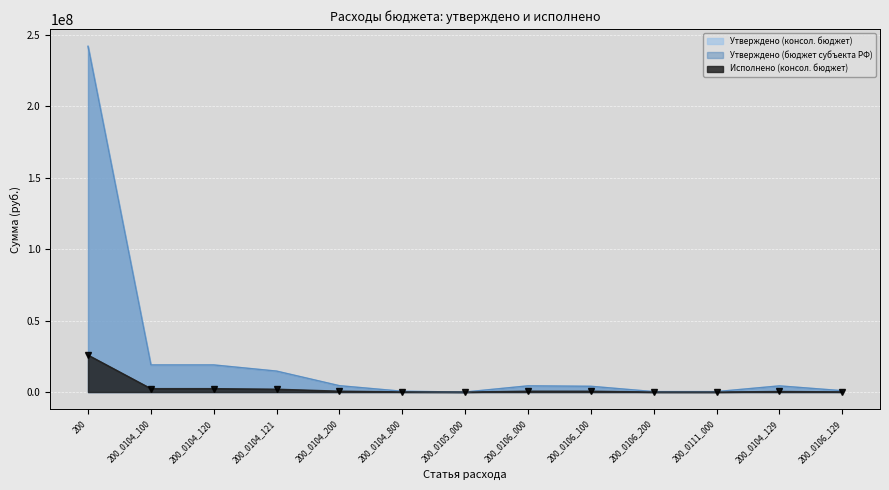

The value of Утверждено (бюджет субъекта РФ) at 200_0105_000 is 10744.2. True or false?

False